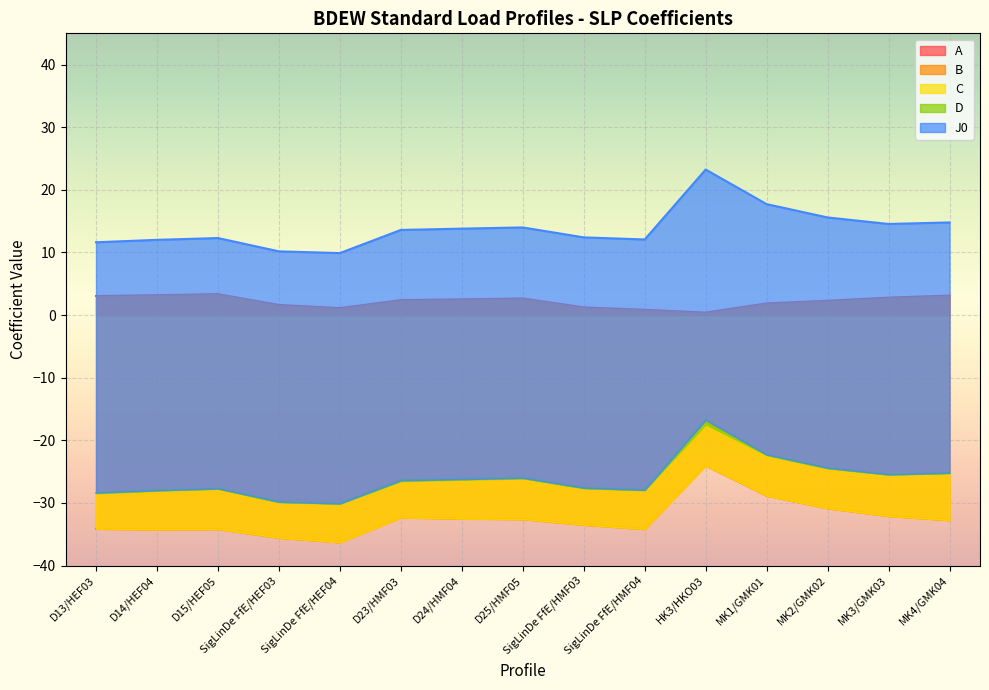

How many interior local valleys does the C series have?

4